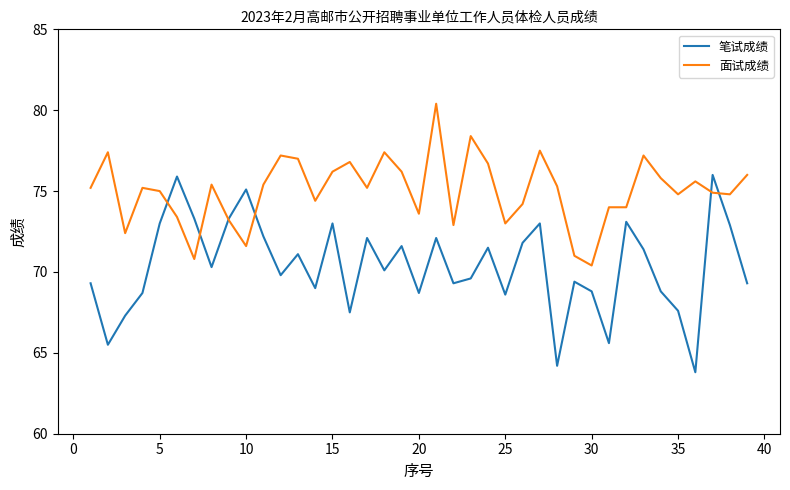

Which series has the largest range (max minus min)?

笔试成绩